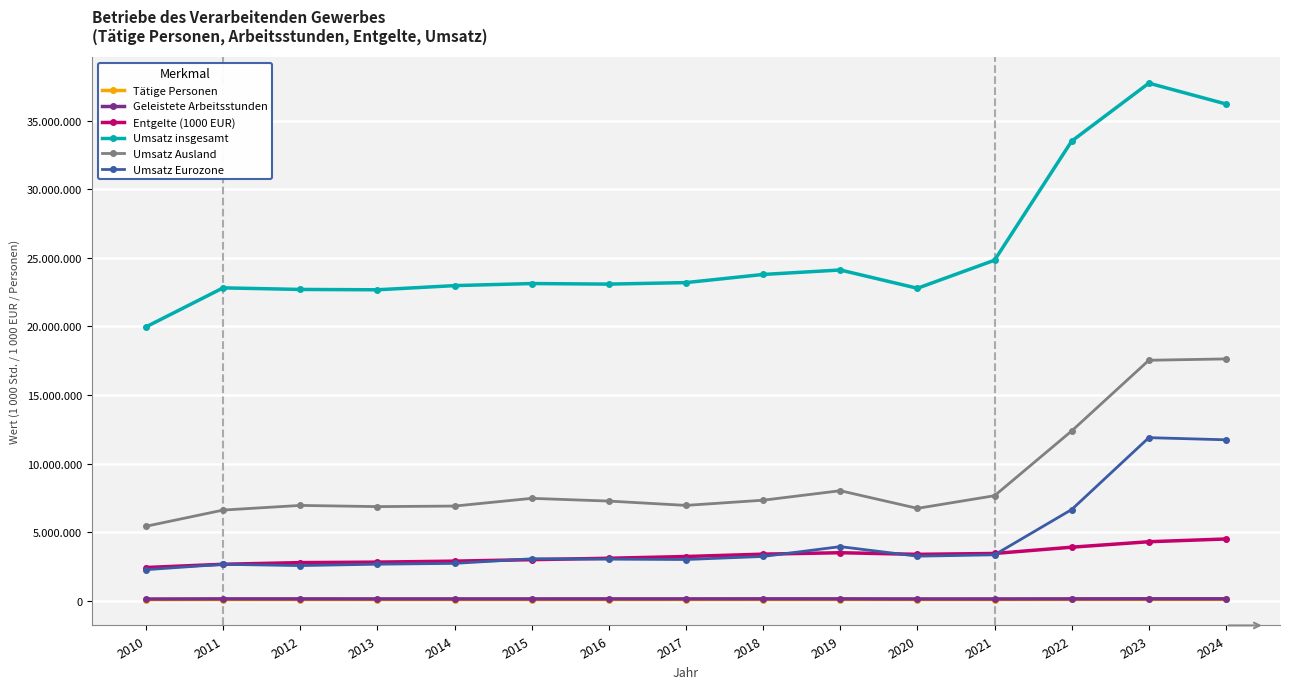

What are all the series names shown in the legend?

Tätige Personen, Geleistete Arbeitsstunden, Entgelte (1000 EUR), Umsatz insgesamt, Umsatz Ausland, Umsatz Eurozone